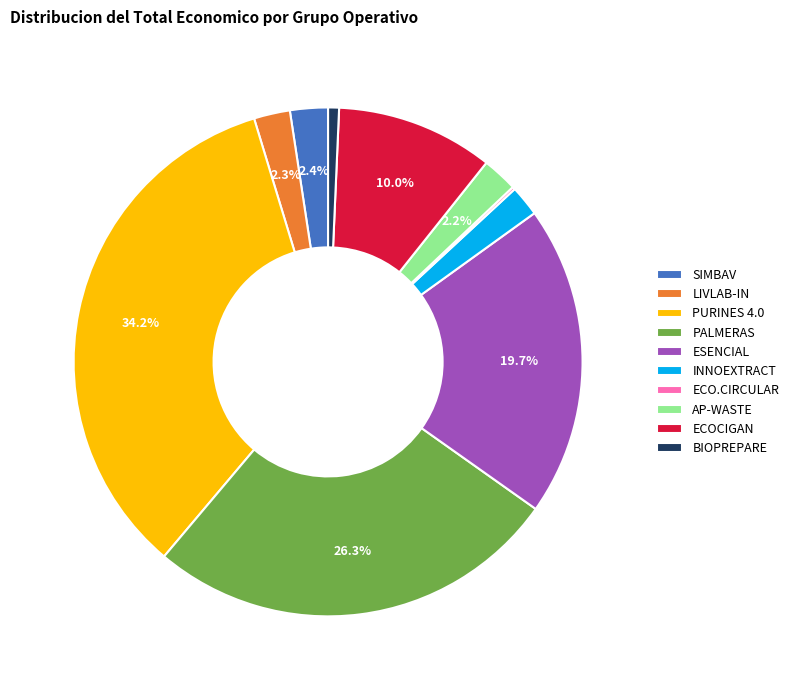

Which has a higher value, PURINES 4.0 or AP-WASTE?

PURINES 4.0